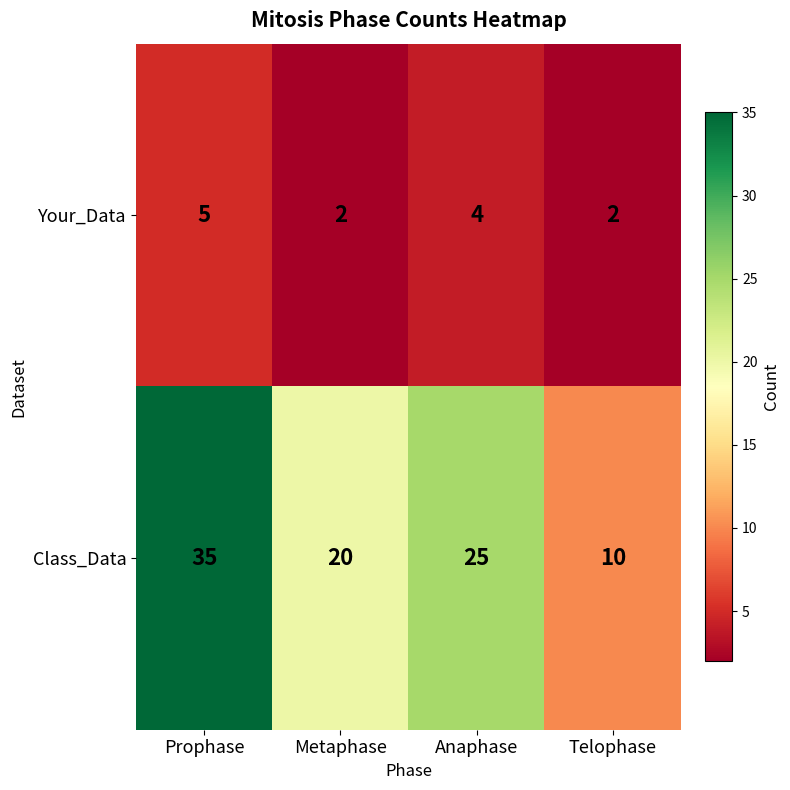

Reading left to right, extract all data points from this chart.

Your_Data: Prophase=5	Metaphase=2	Anaphase=4	Telophase=2
Class_Data: Prophase=35	Metaphase=20	Anaphase=25	Telophase=10